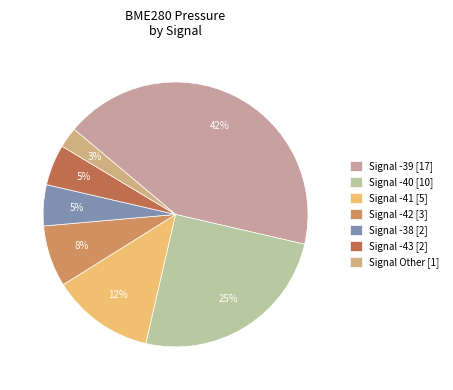

How many segments does this pie chart have?

7